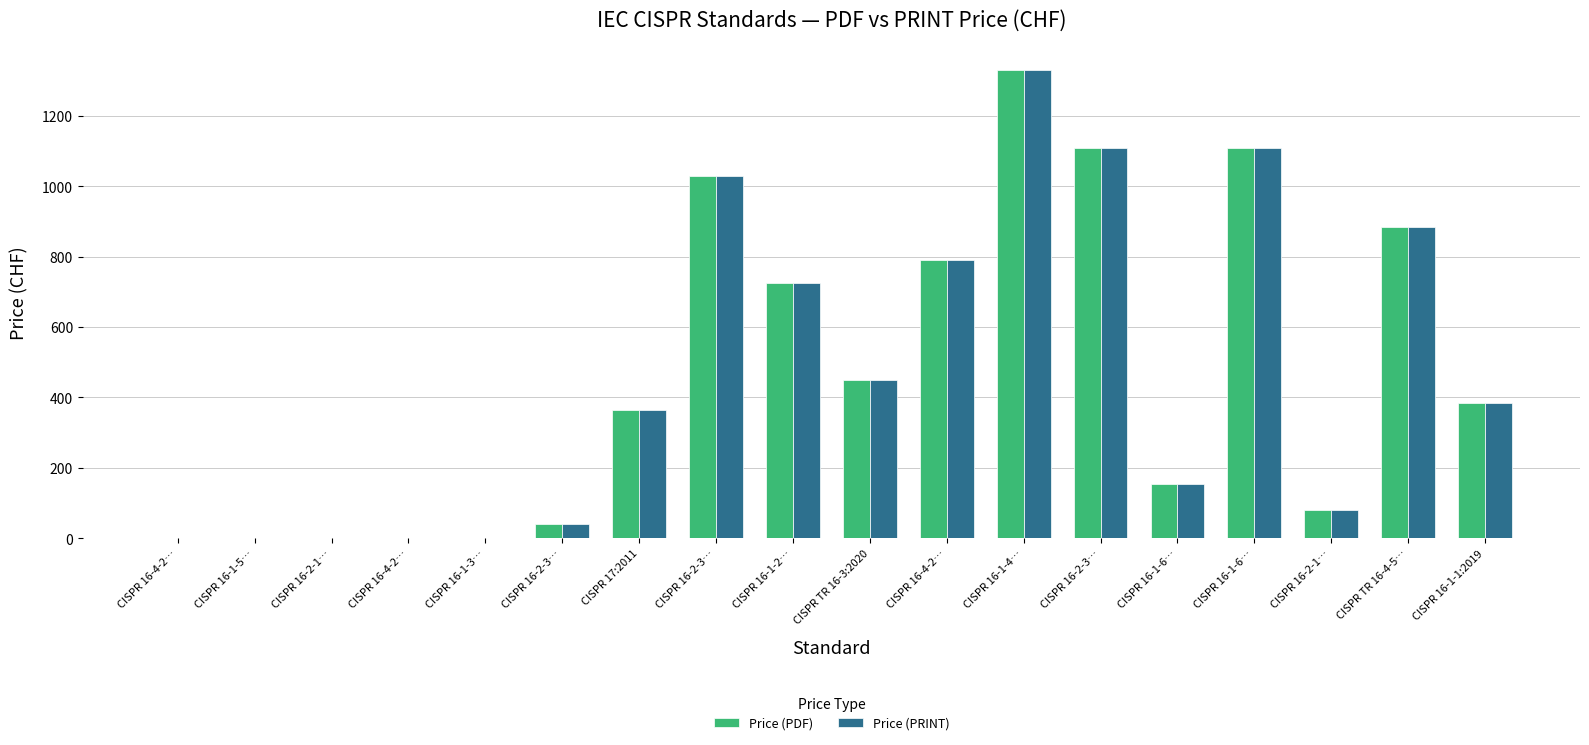

Count the number of categories in the chart.

18